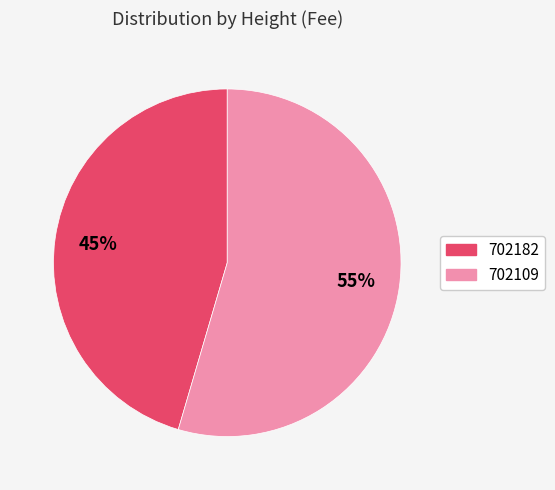

Which slice is the smallest?

702182